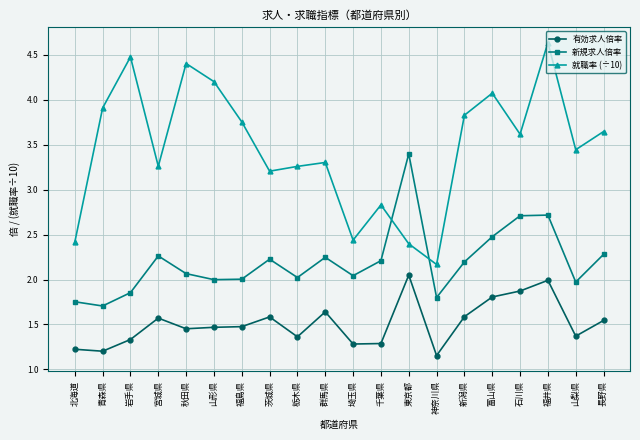

Between 山梨県 and 長野県, which series saw the biggest shift?

新規求人倍率